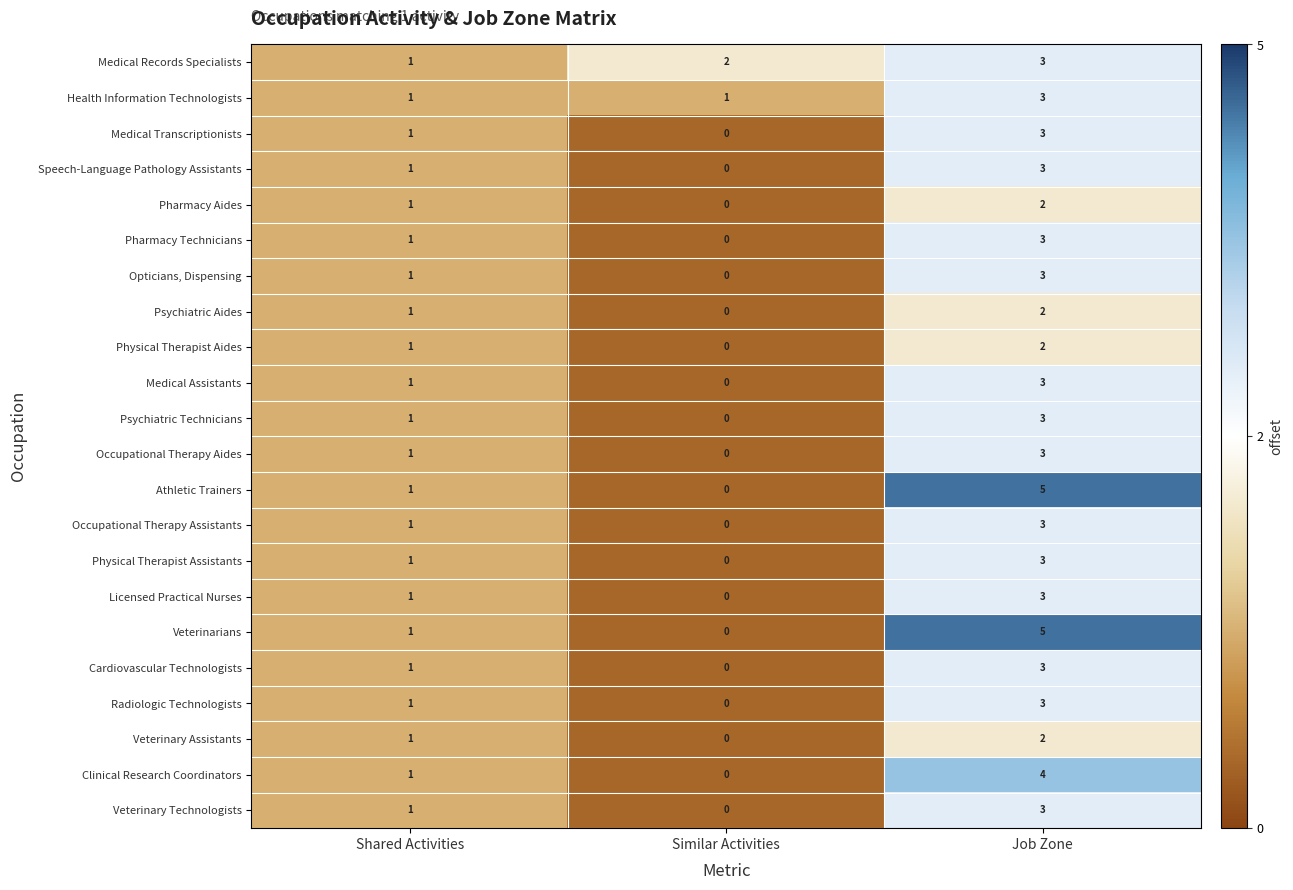

At which category is the sum across all series the highest?

Job Zone